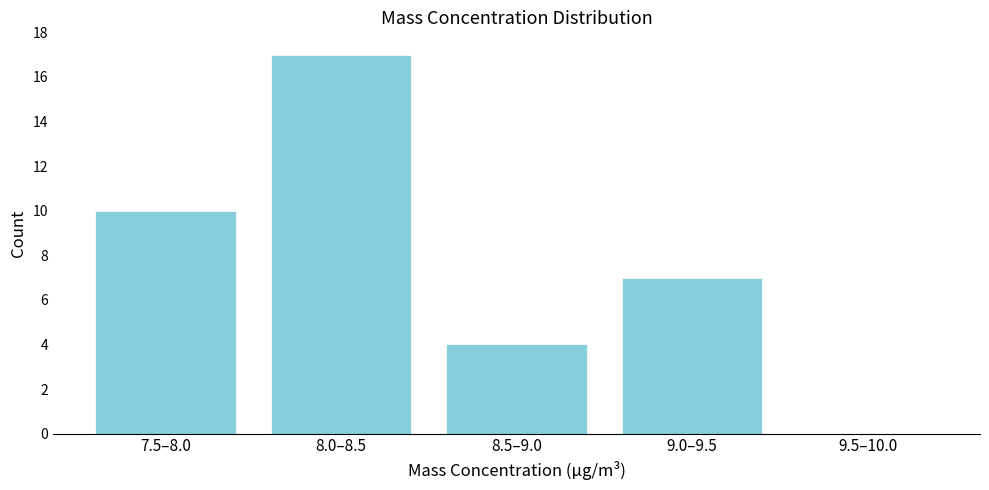

Reading right to left, transcribe all the data shown in this chart.

9.5–10.0=0	9.0–9.5=7	8.5–9.0=4	8.0–8.5=17	7.5–8.0=10